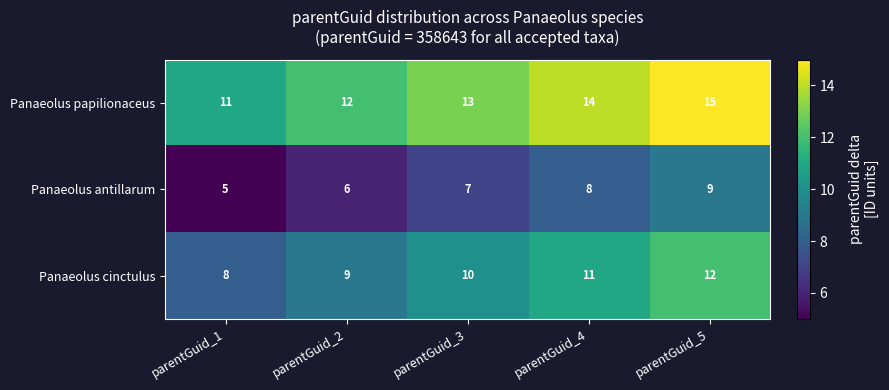

The value of Panaeolus antillarum at parentGuid_1 is 5. True or false?

True